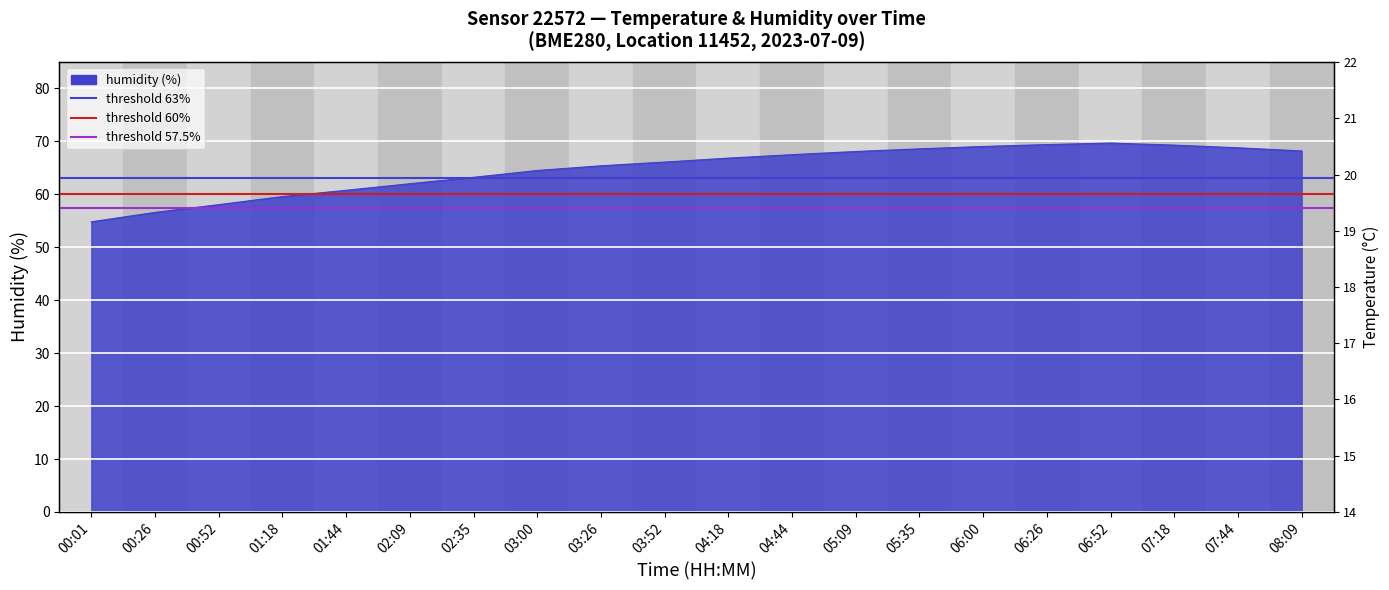

Where does the humidity series first go above 66?

03:52